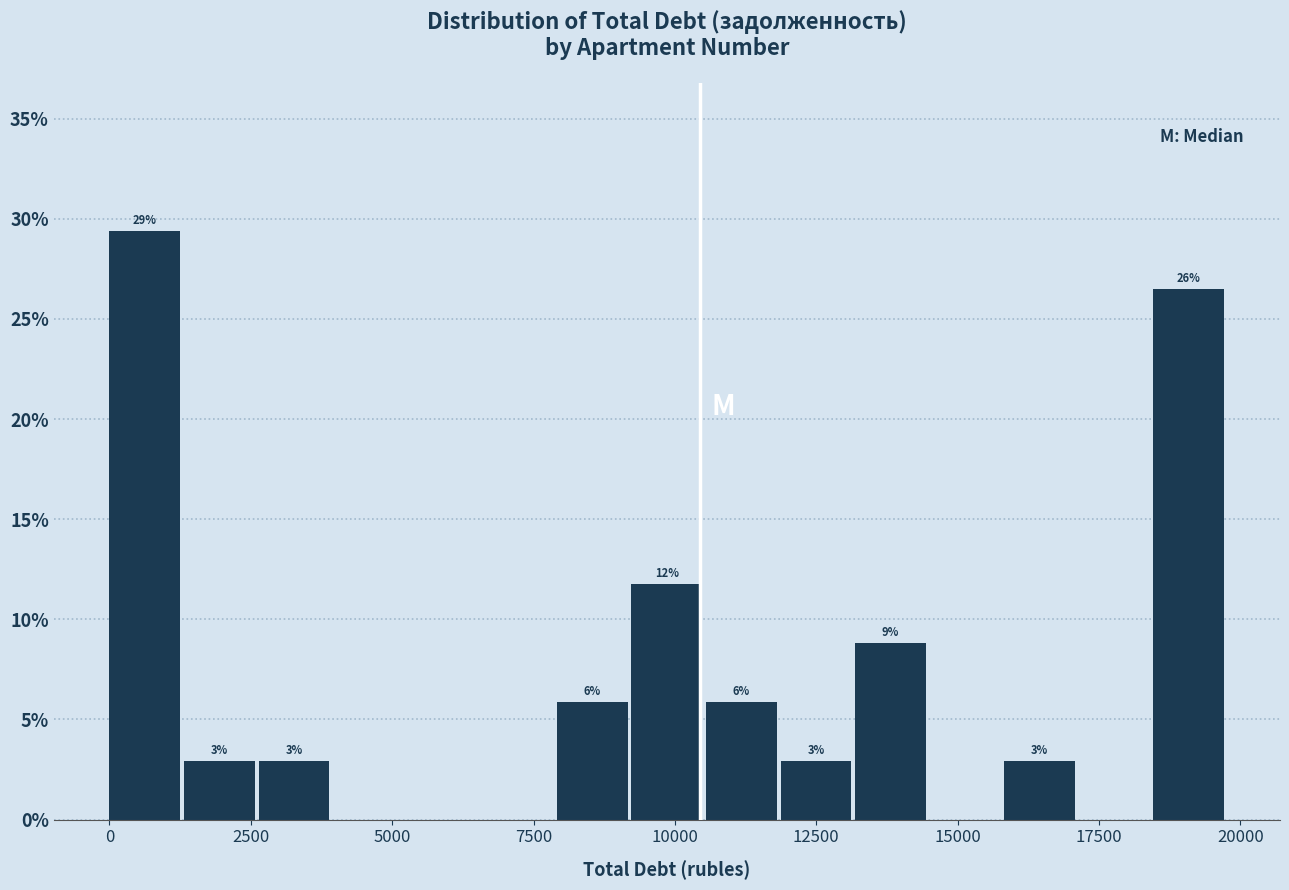

Around what value on the x-axis is the tallest bar? Give the approximate position of its centre, as read against the axis.

500